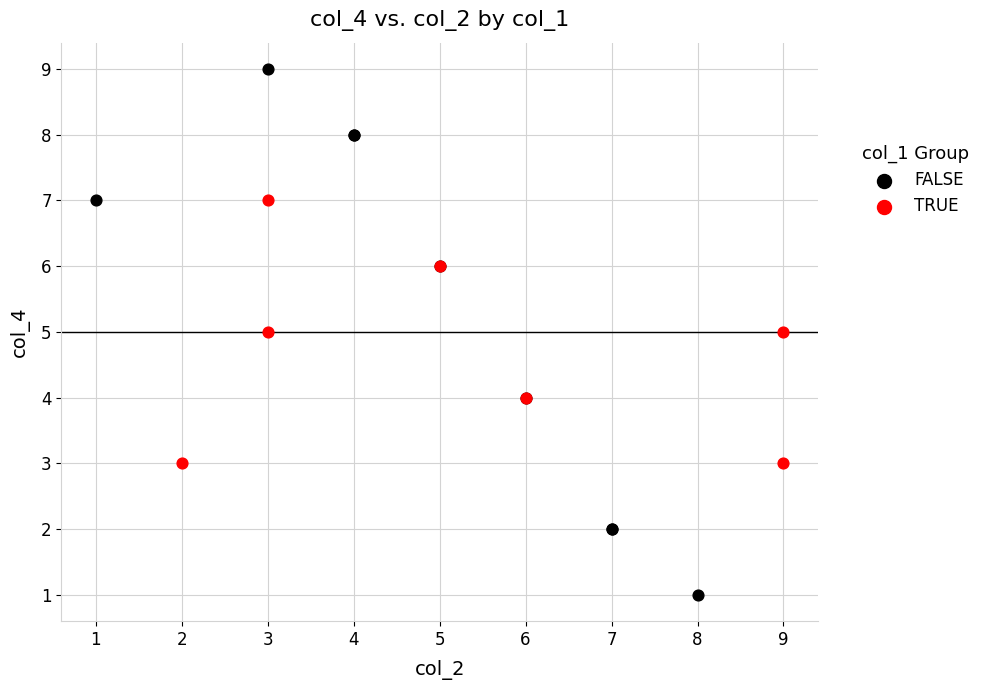

Which series contains the lowest Y value?

FALSE